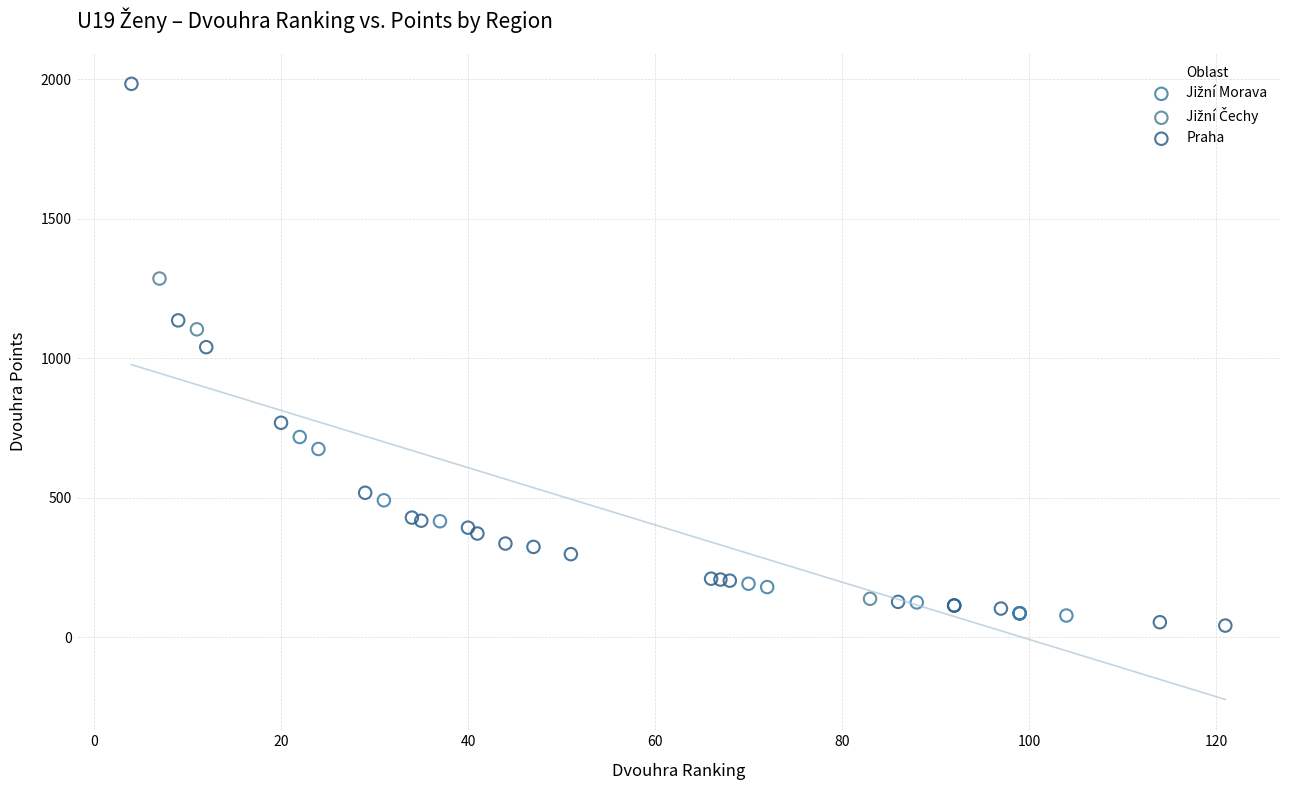

Which series has the widest spread of Y values?

Praha